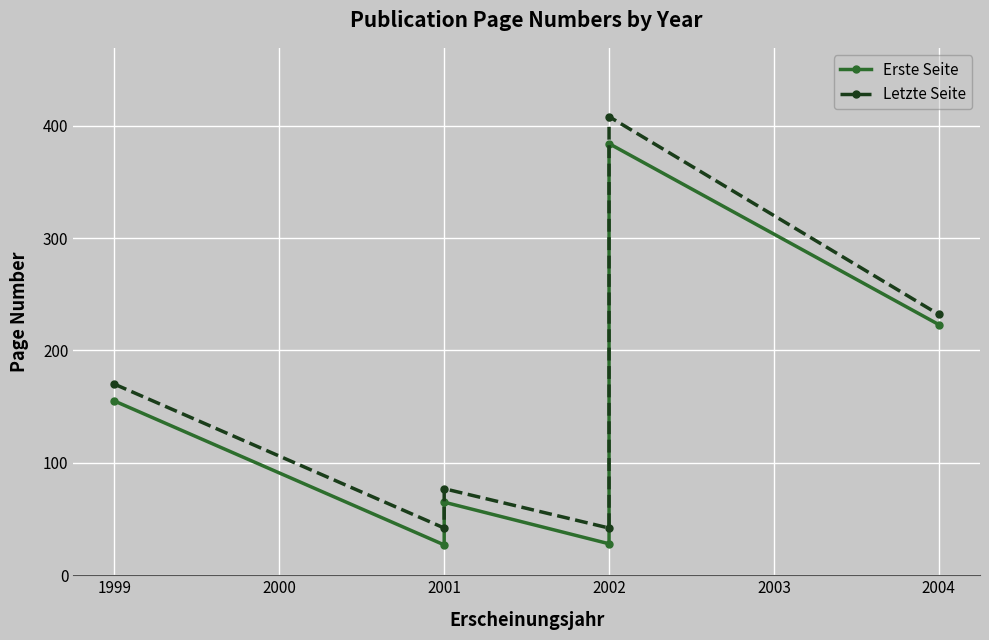

At which label does Erste Seite first exceed 155?

2002